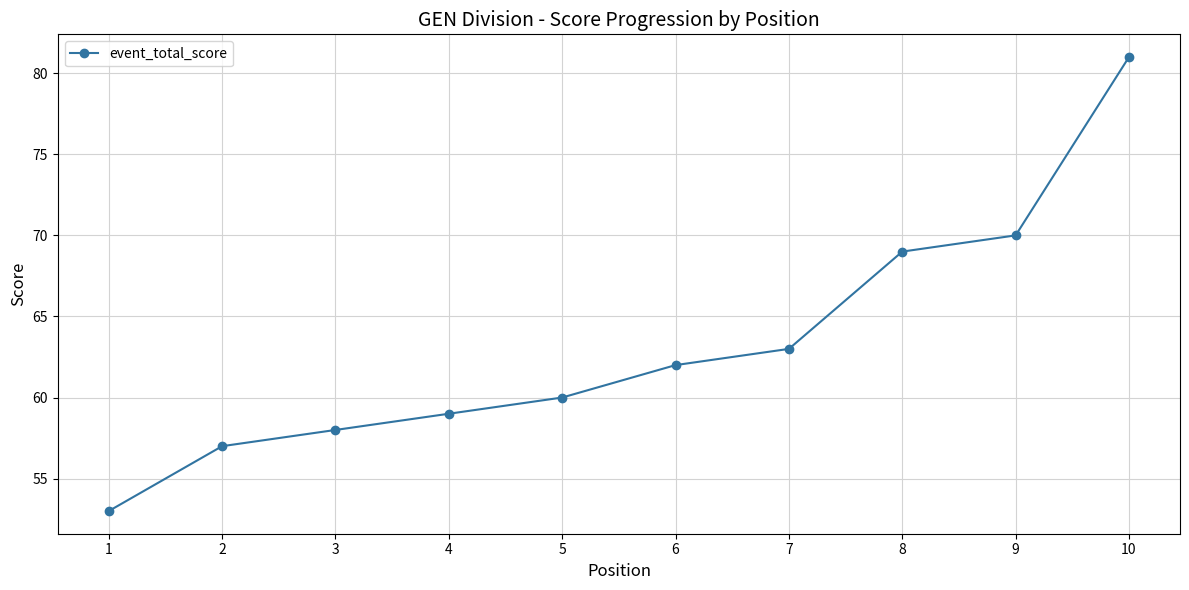

What is the change in value from 3 to 8?

+11